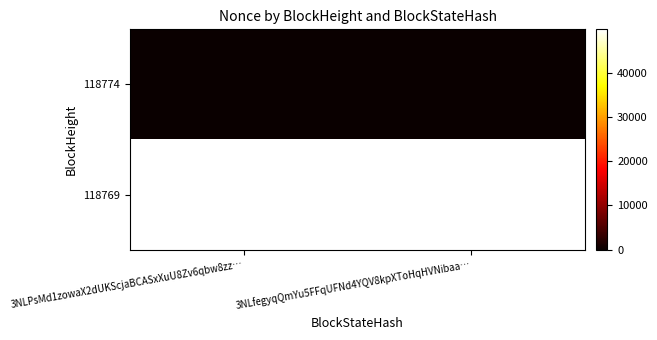

At which category is the sum across all series the highest?

3NLPsMd1zowaX2dUKScjaBCASxXuU8Zv6qbw8zz…